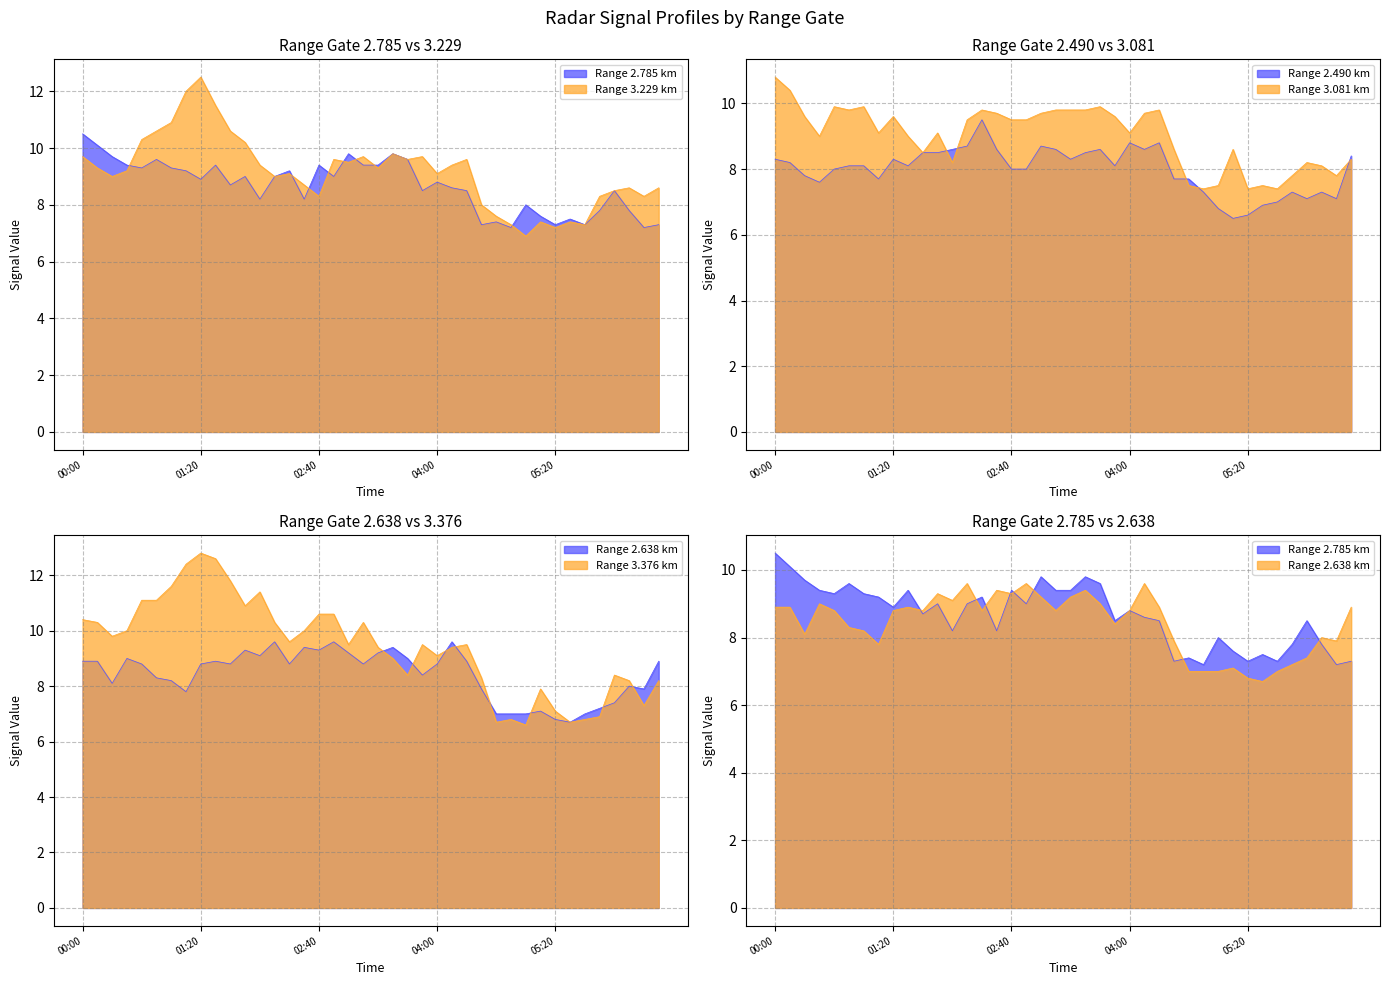

What is the label of the 33rd point from the left?

05:20